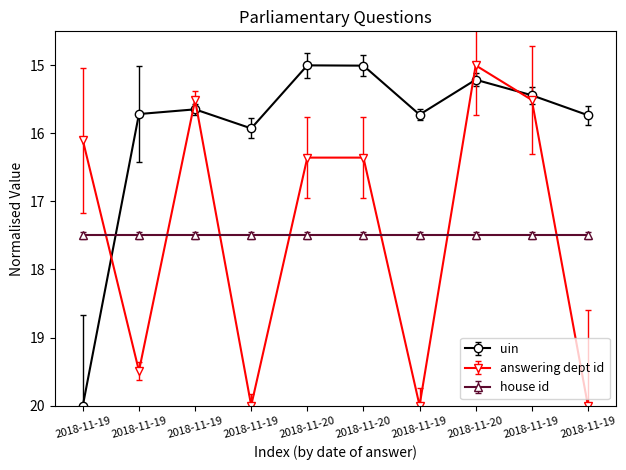

How many categories are shown in the chart?

10